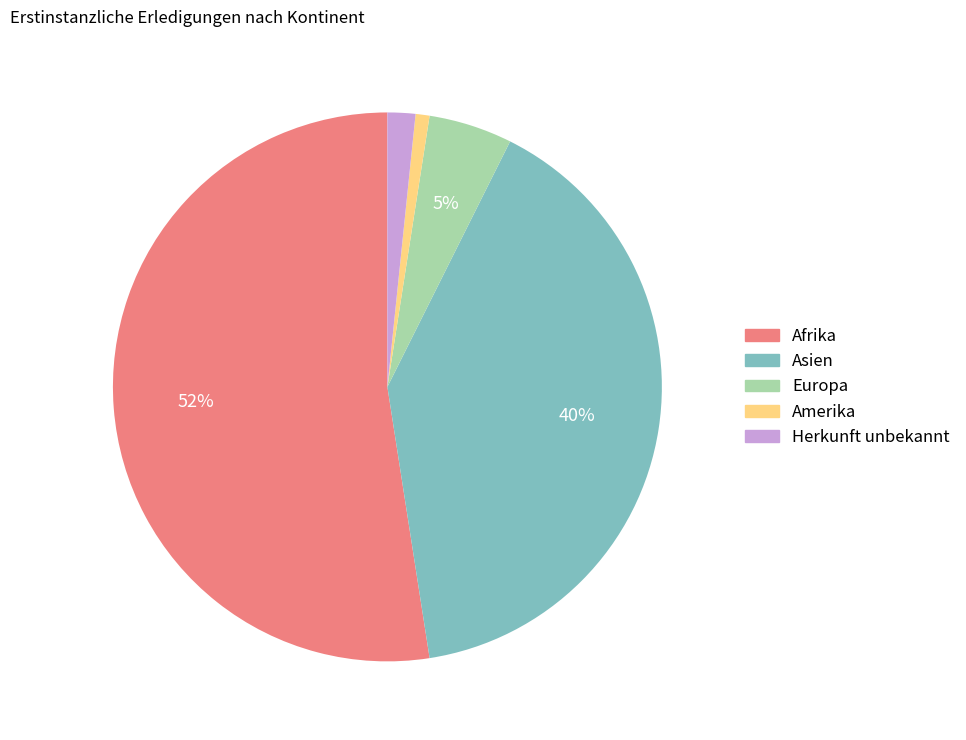

To the nearest percent, what portion does Asien represent?

40%